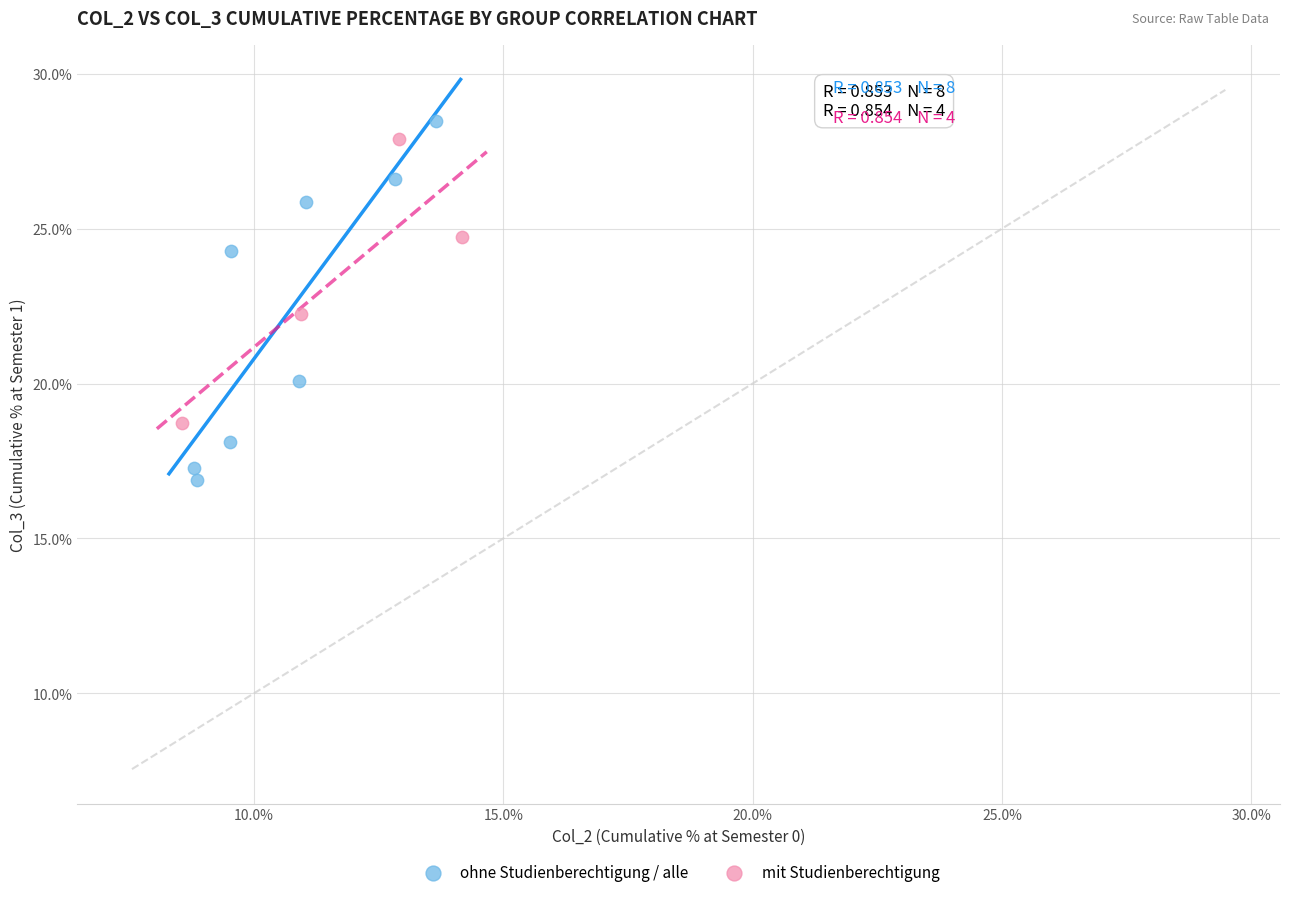

Which series has the largest Y range (max minus min)?

ohne Studienberechtigung / alle